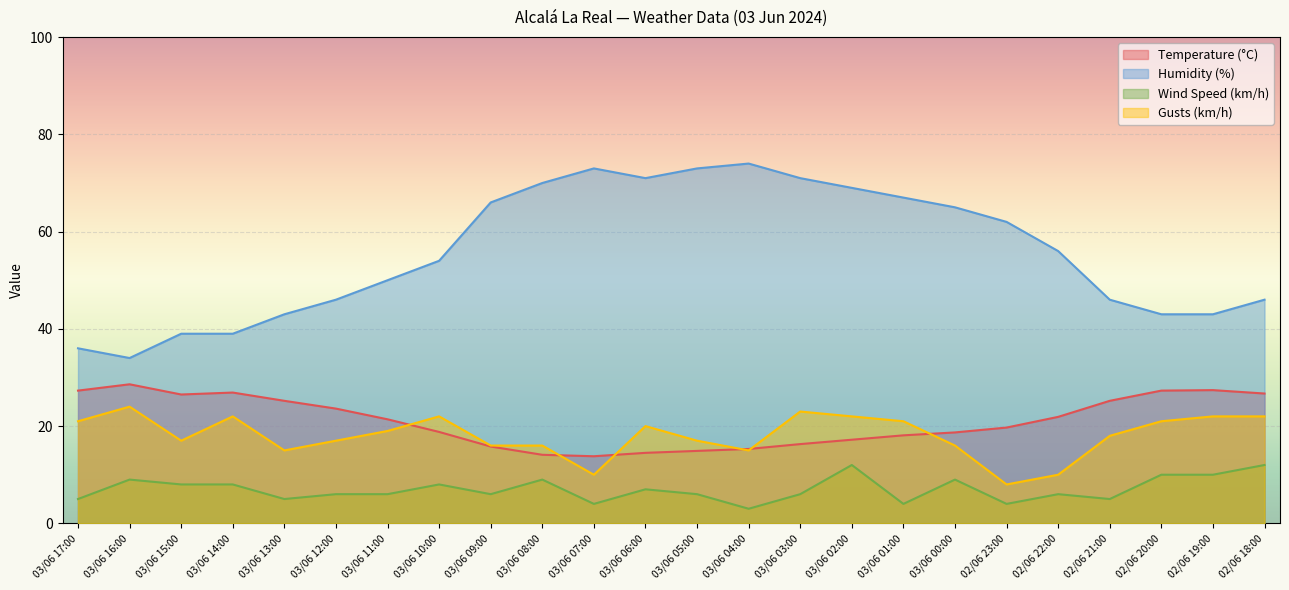

Which label corresponds to the smallest value in the chart?

03/06 04:00